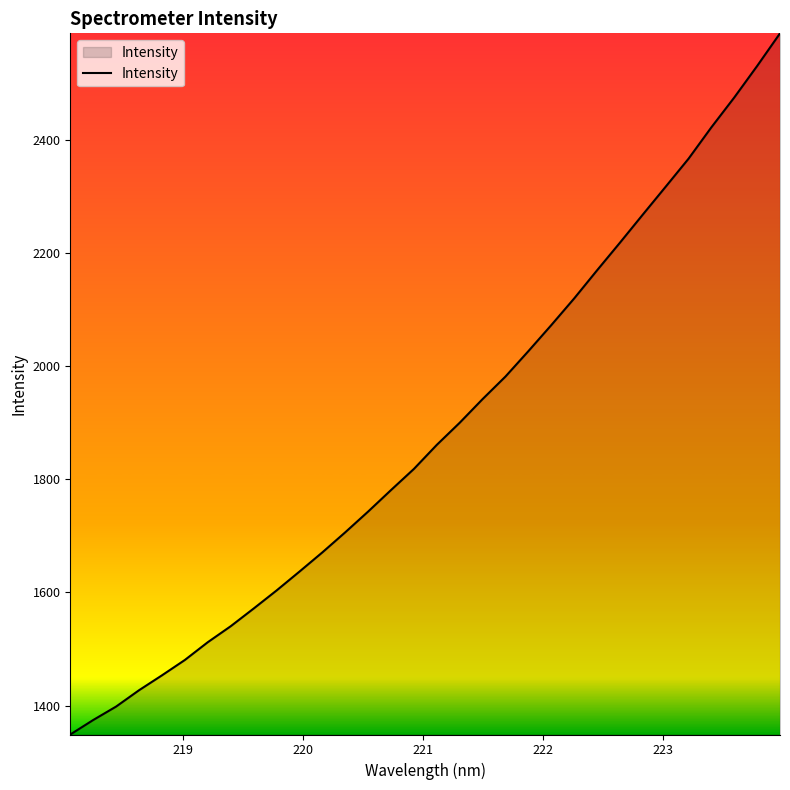

True or false: the data has more than 2 interior local peaks.

False